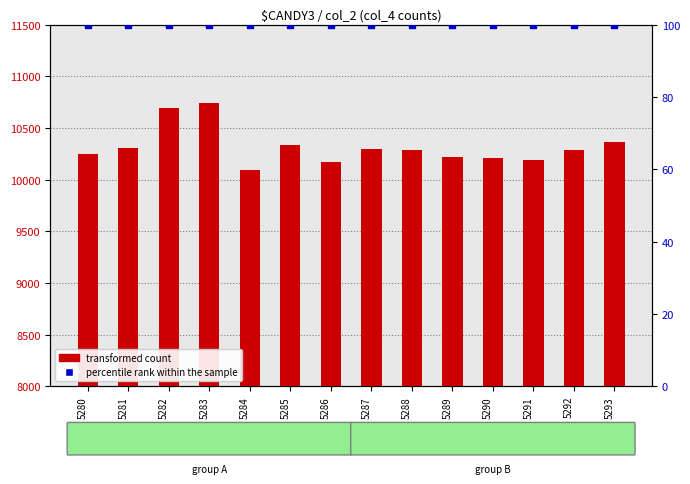

Which series has the widest spread of Y values?

transformed count